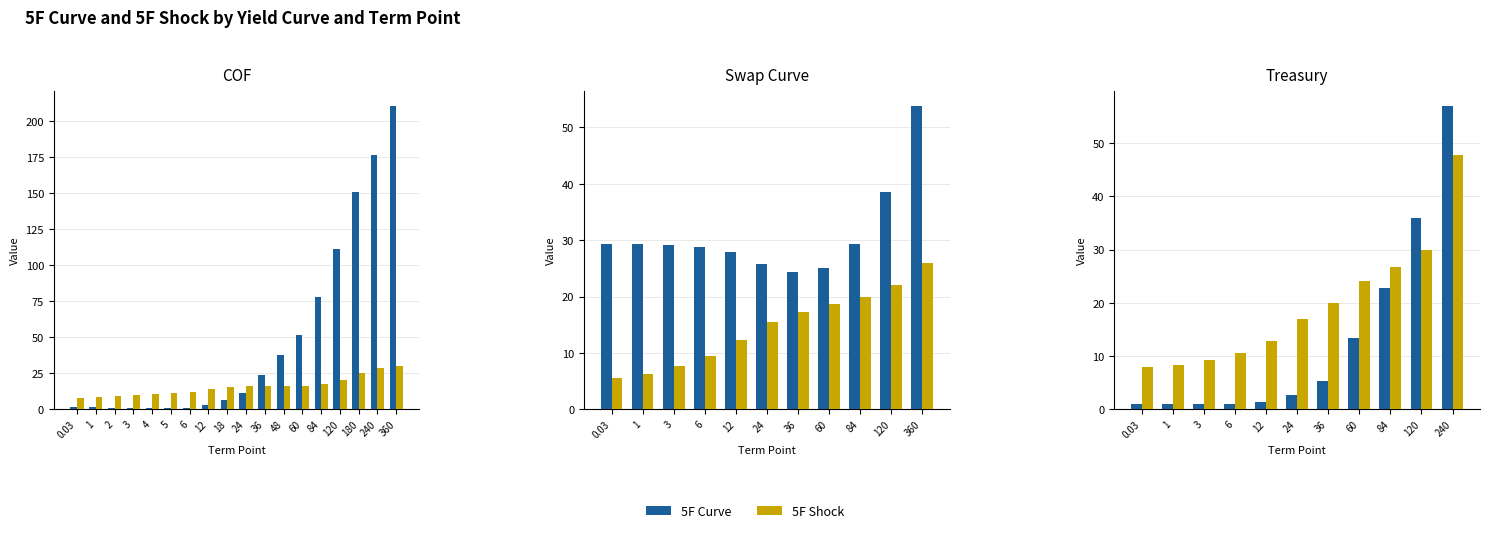

Between 12 and 36, which is larger?

36